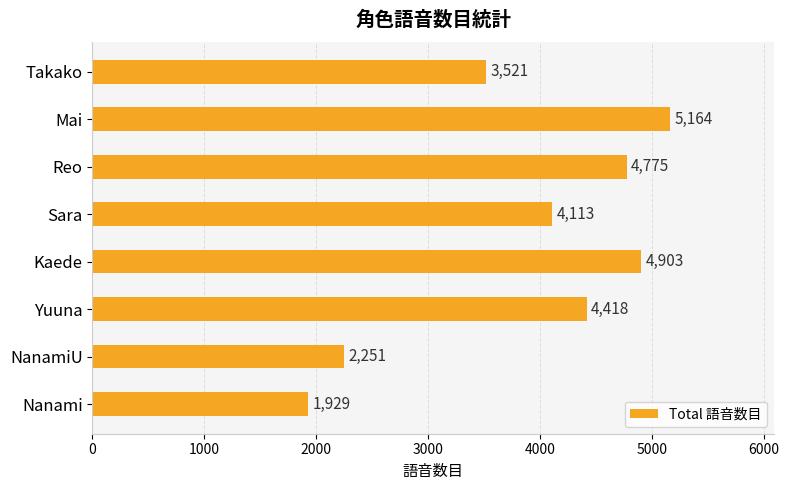

List the labels in order of value, largest first.

Mai, Kaede, Reo, Yuuna, Sara, Takako, NanamiU, Nanami